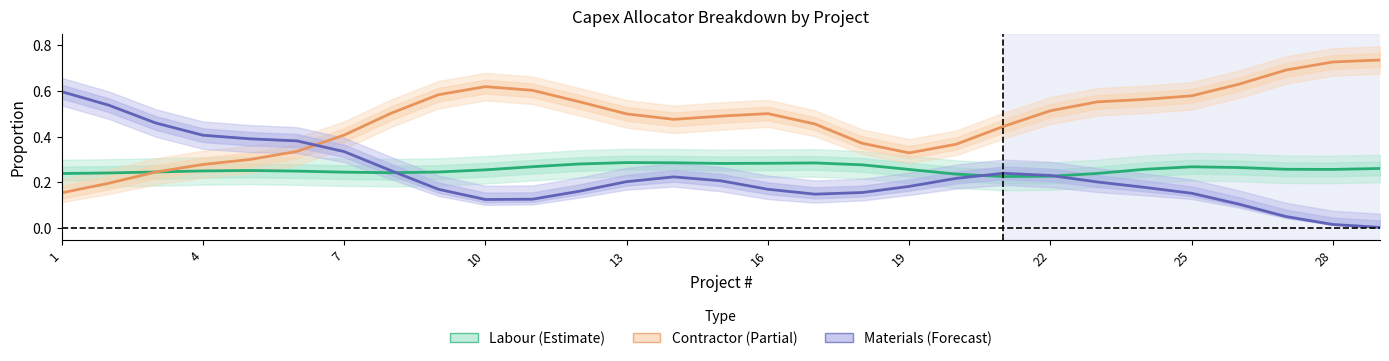

After their last crossing, which series has the higher values: Contractor or Materials?

Contractor